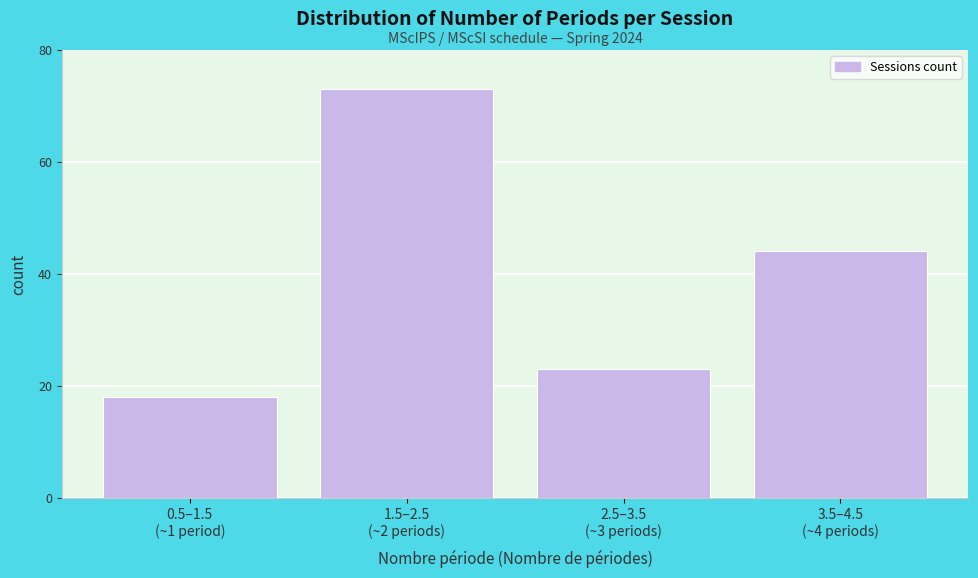

Reading left to right, what are all the values shown in this chart?

18	73	23	44